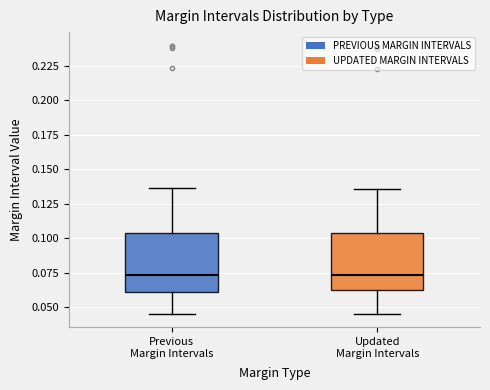

Where is the upper edge of the box for Previous Margin Intervals on the y-axis? The values are not printed on the chart, so give them approximately, as read against the axis.

0.105